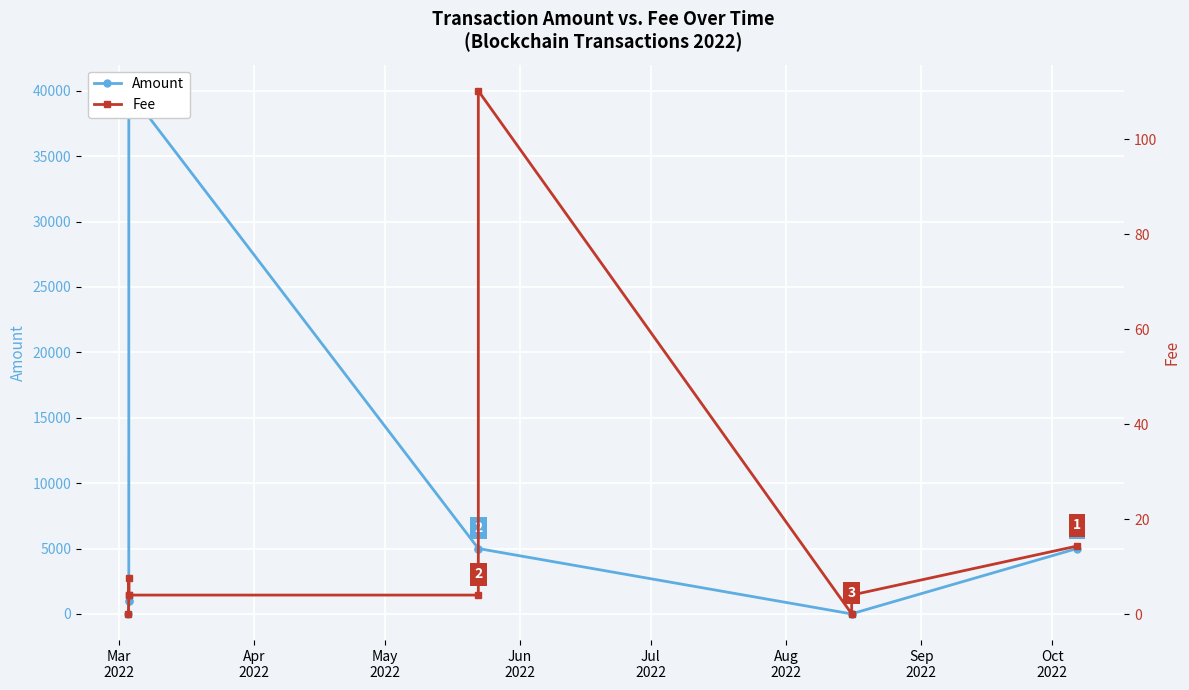

Does the chart display data point markers on the line(s)?

Yes